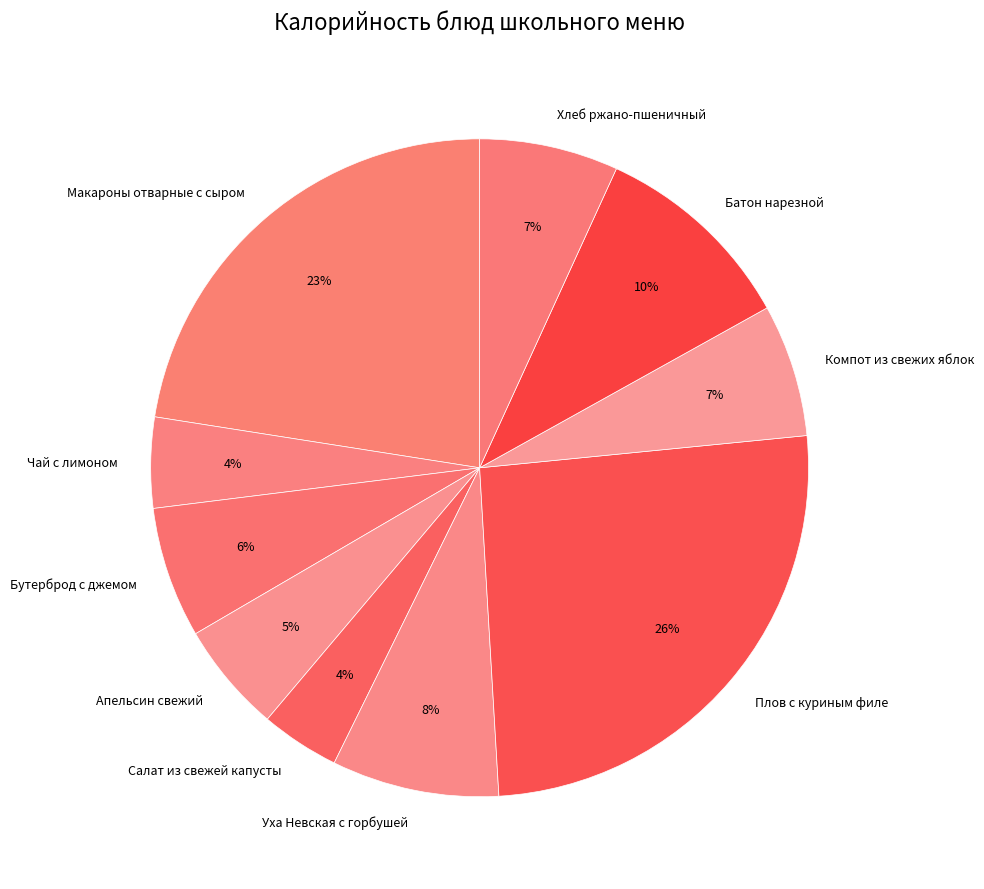

To the nearest percent, what percentage of the pie is Бутерброд с джемом?

6%